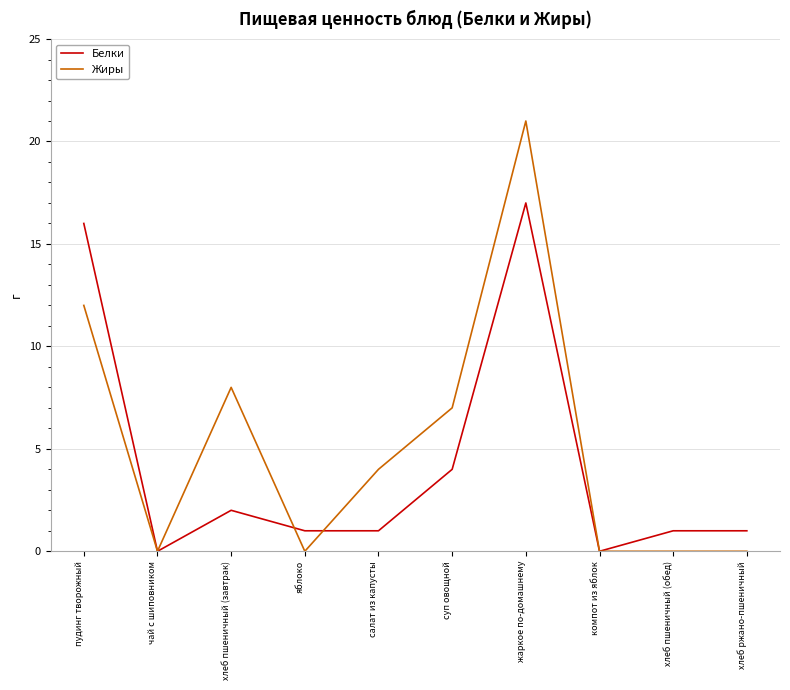

The Жиры series shows -12 at хлеб ржано-пшеничный. True or false?

False